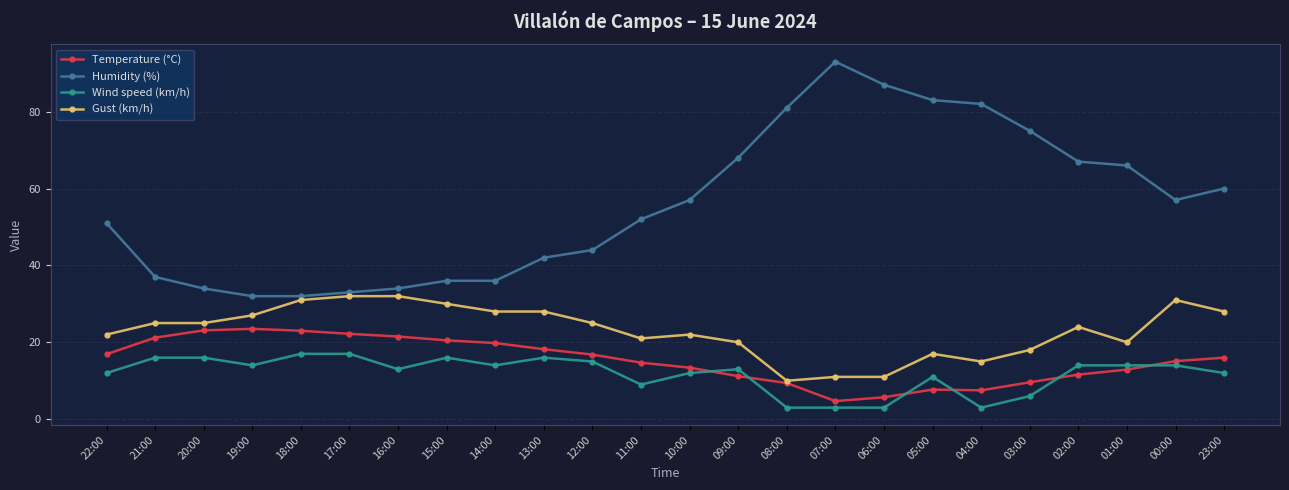

Which label corresponds to the largest value in the chart?

07:00